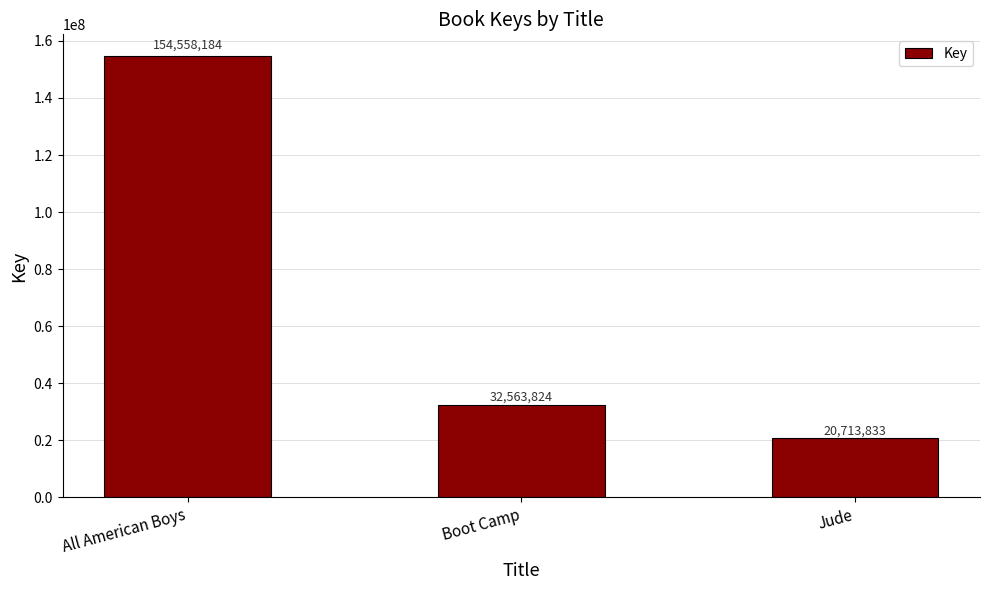

What position from the right is Boot Camp?

2